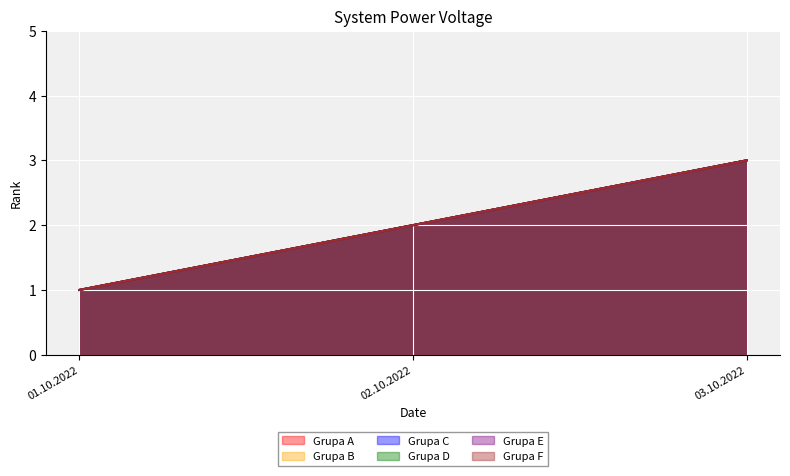

At which label is Grupa C closest to 2?

02.10.2022